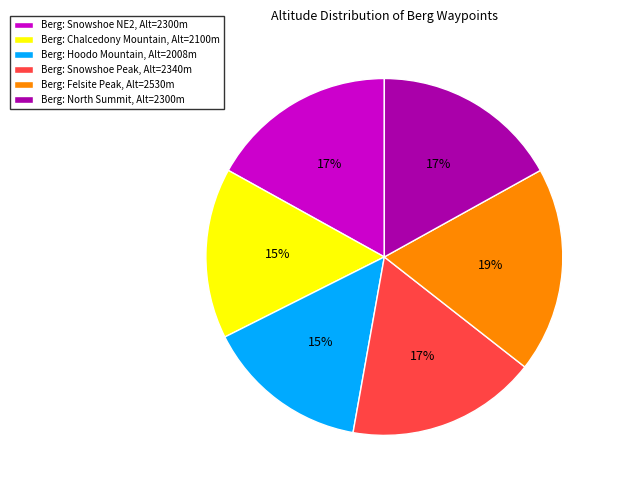

Count the number of slices in the pie.

6